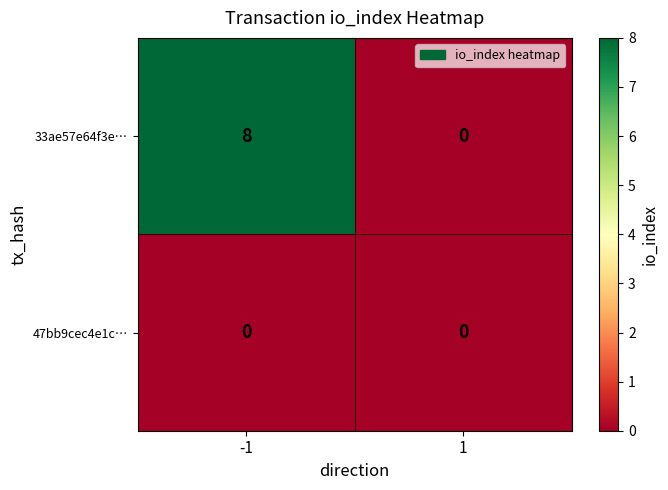

At how many categories does at least one series exceed 5?

1